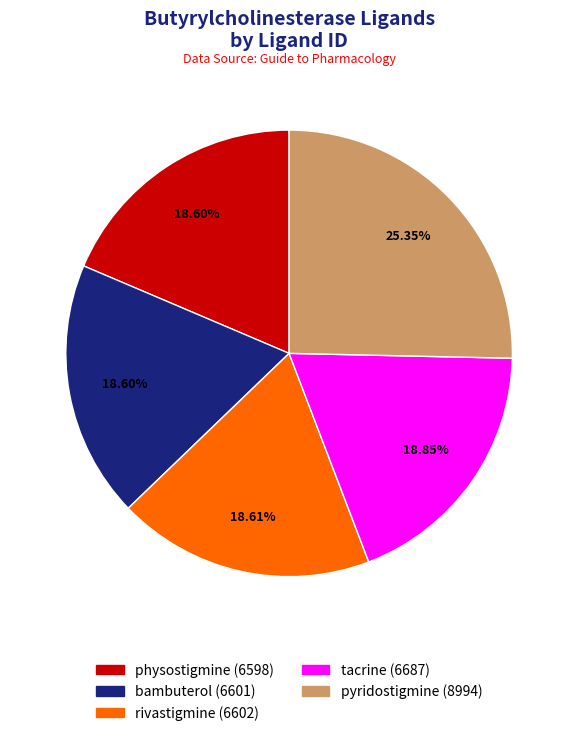

What is the ratio of the value at bambuterol to the value at rivastigmine?

1.0